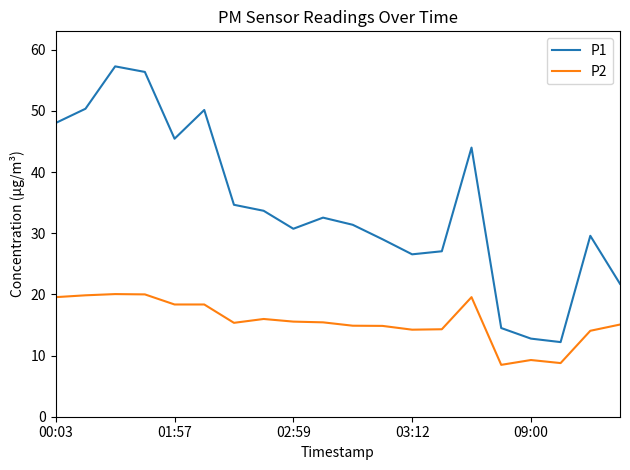

What is the smallest value displayed?

8.5